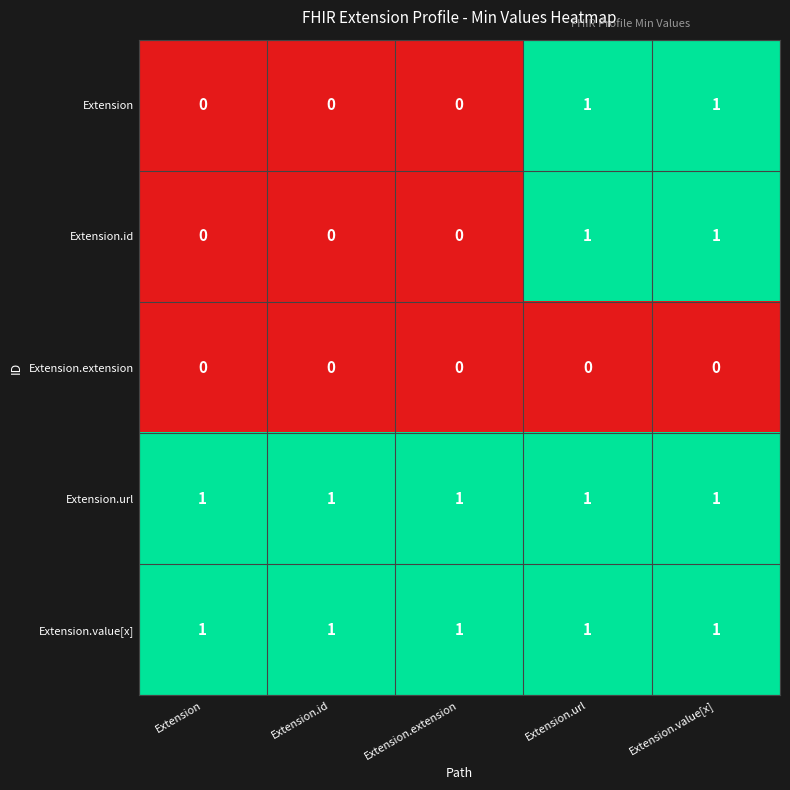

True or false: Extension.id has a value of 1 at Extension.url.

True